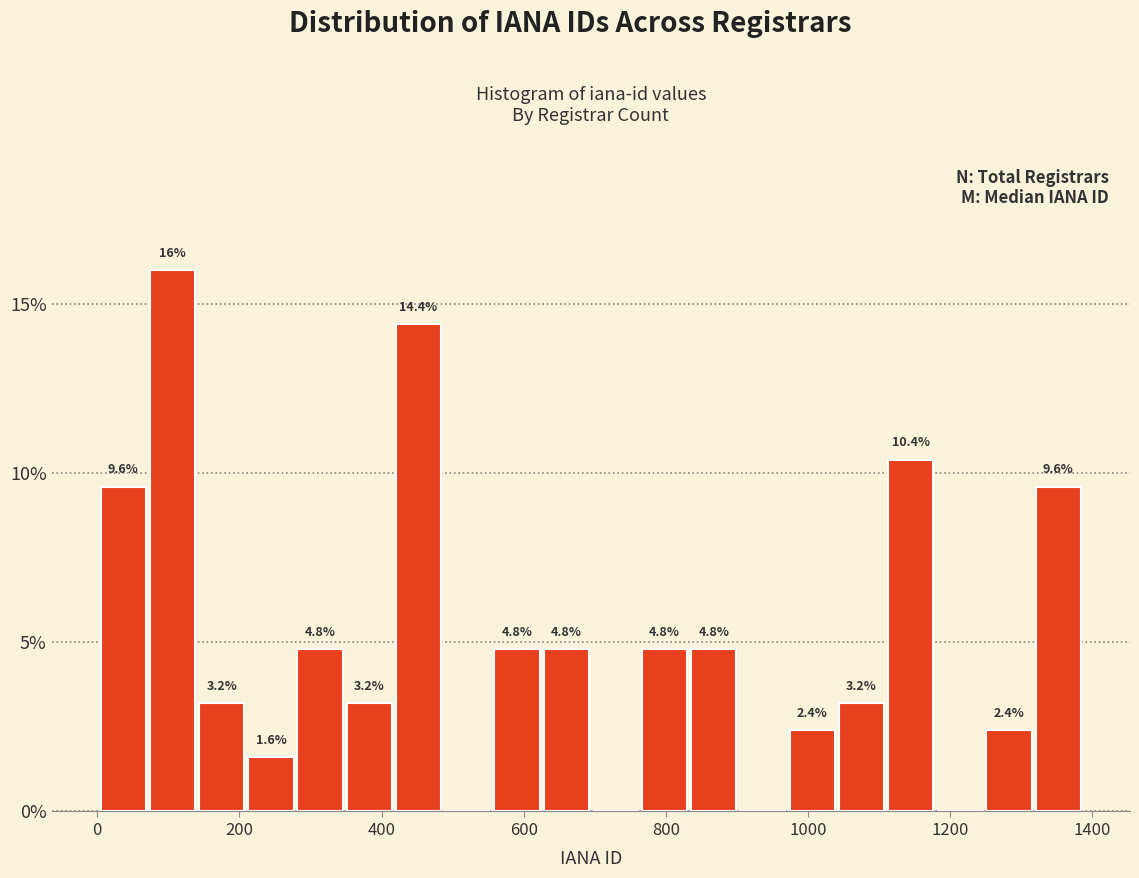

Around what value on the x-axis is the tallest bar? Give the approximate position of its centre, as read against the axis.

100